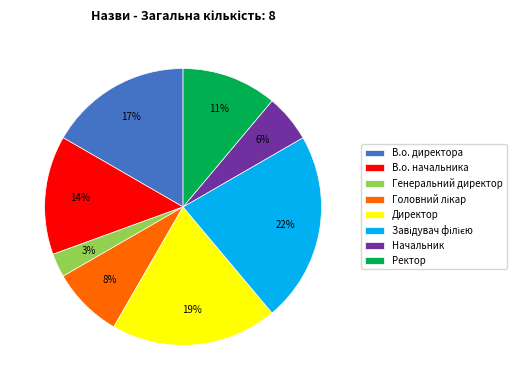

What is the ratio of the value at Директор to the value at В.о. начальника?

1.4